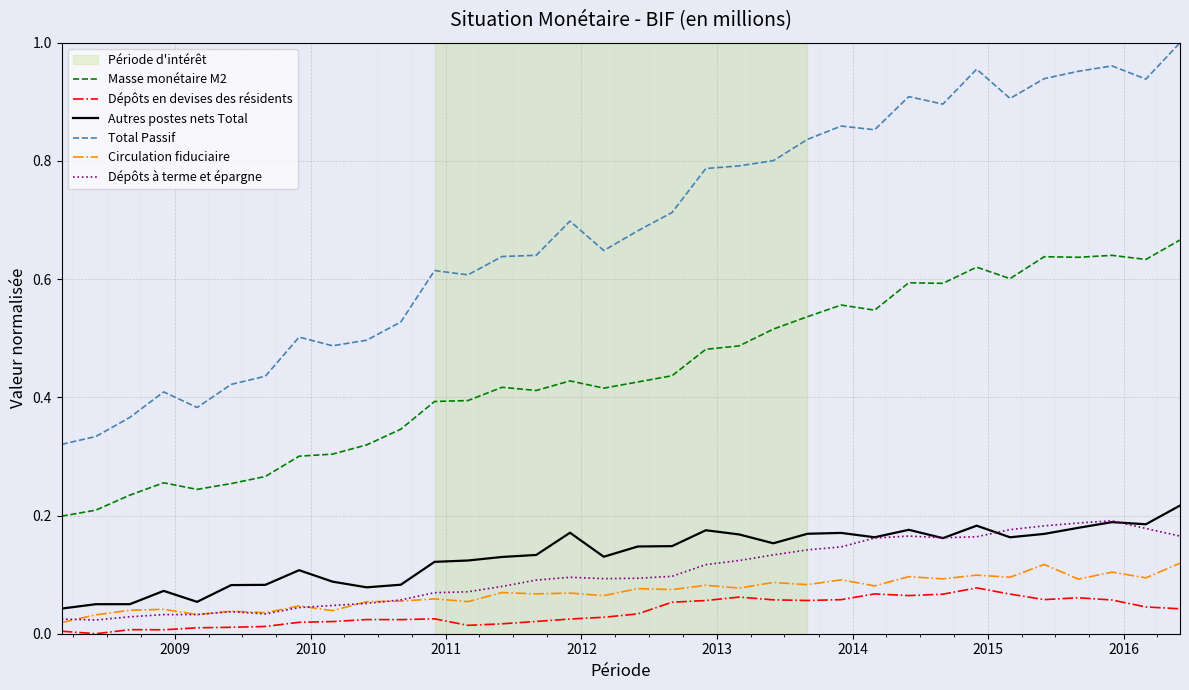

True or false: Dépôts à terme et épargne and Total Passif intersect in this chart.

False